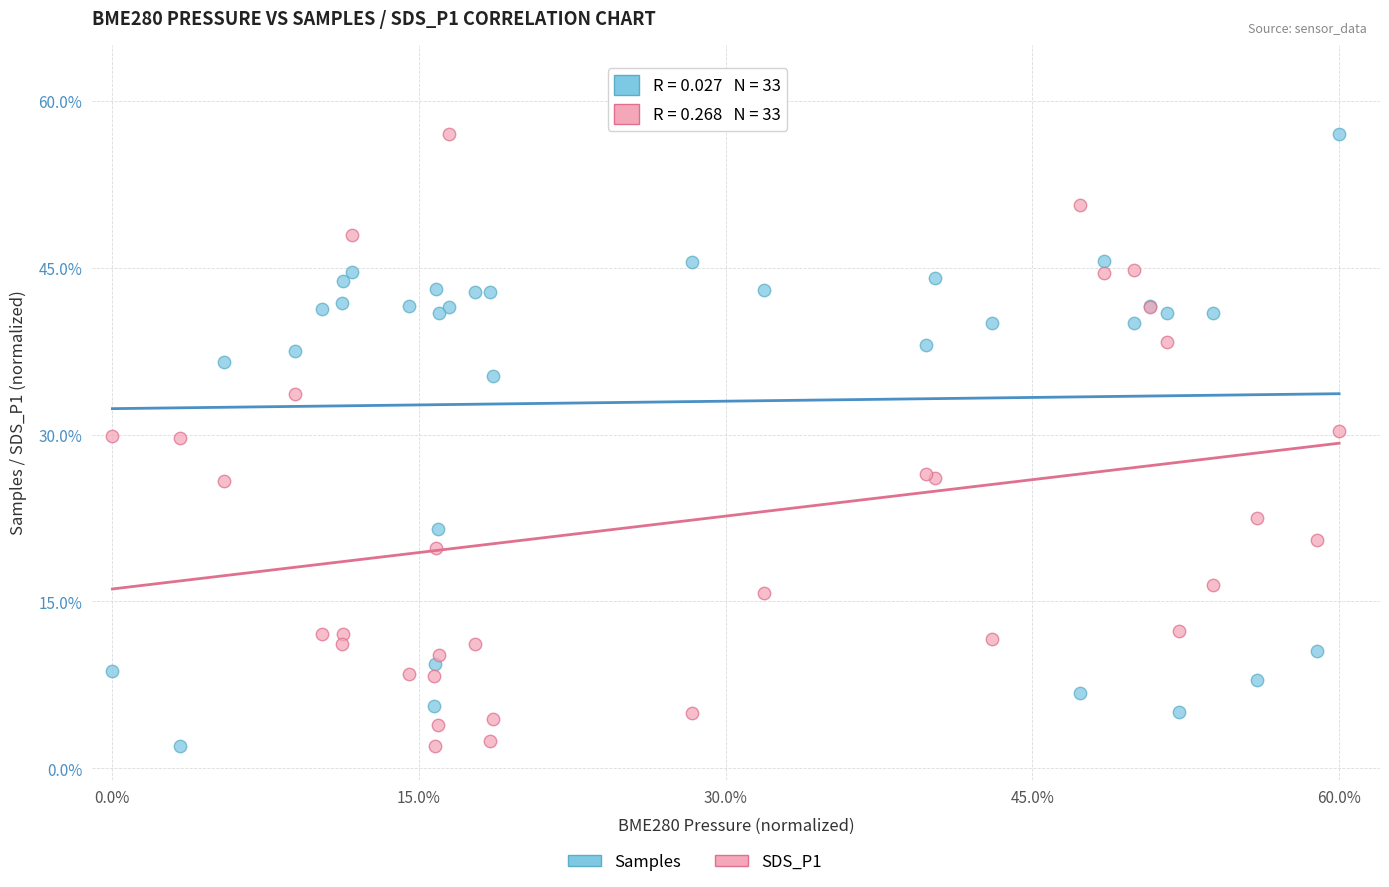

What is the X range (max minus min) for the scatter plot?

60.0